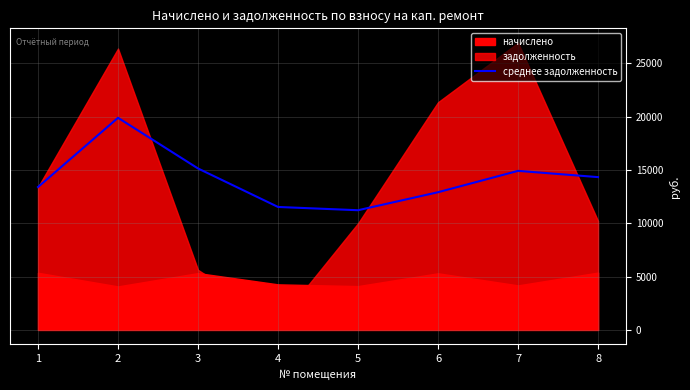

The value at 1 is 18914.0. True or false?

False